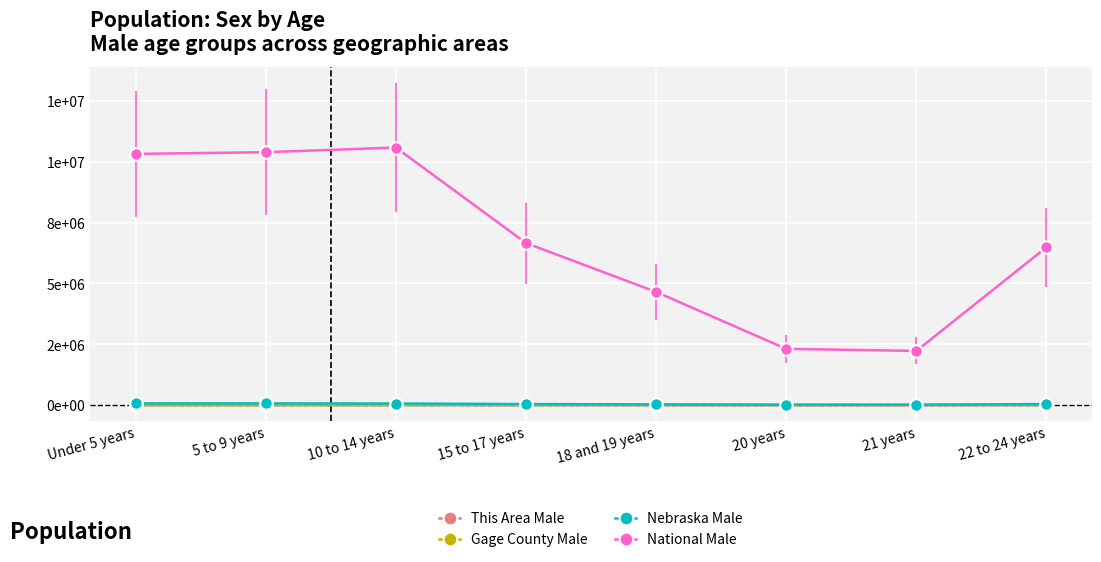

How many interior local valleys does the Nebraska Male series have?

1